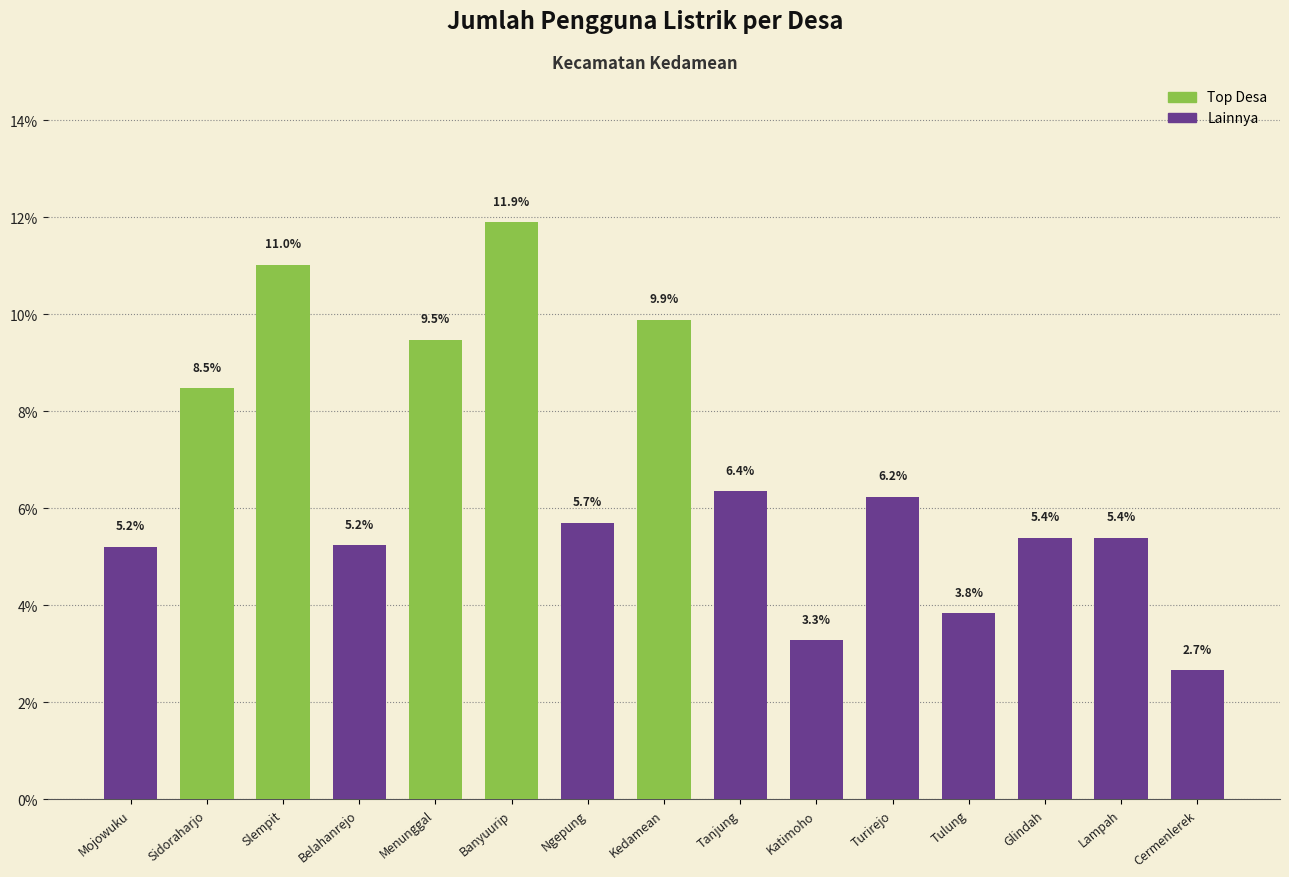

What is the smallest value displayed?

2.7